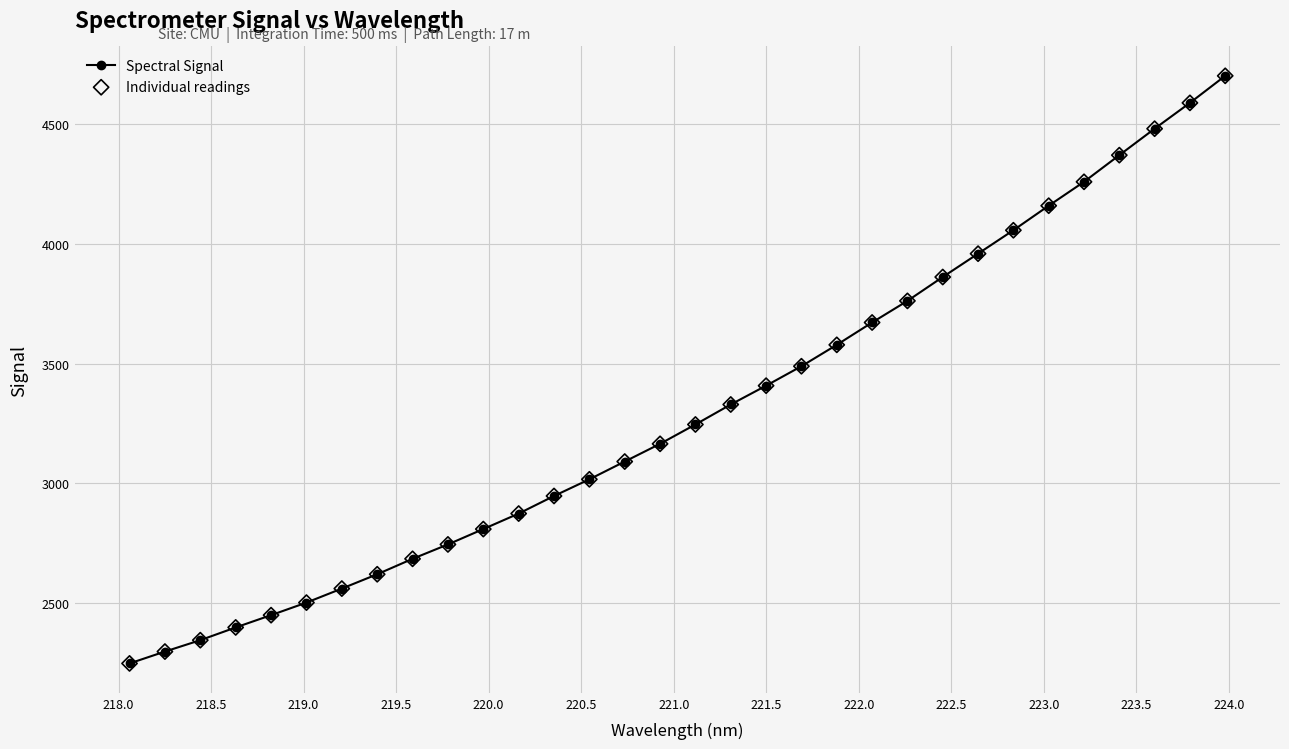

What is the difference between the maximum and minimum values?

2454.7